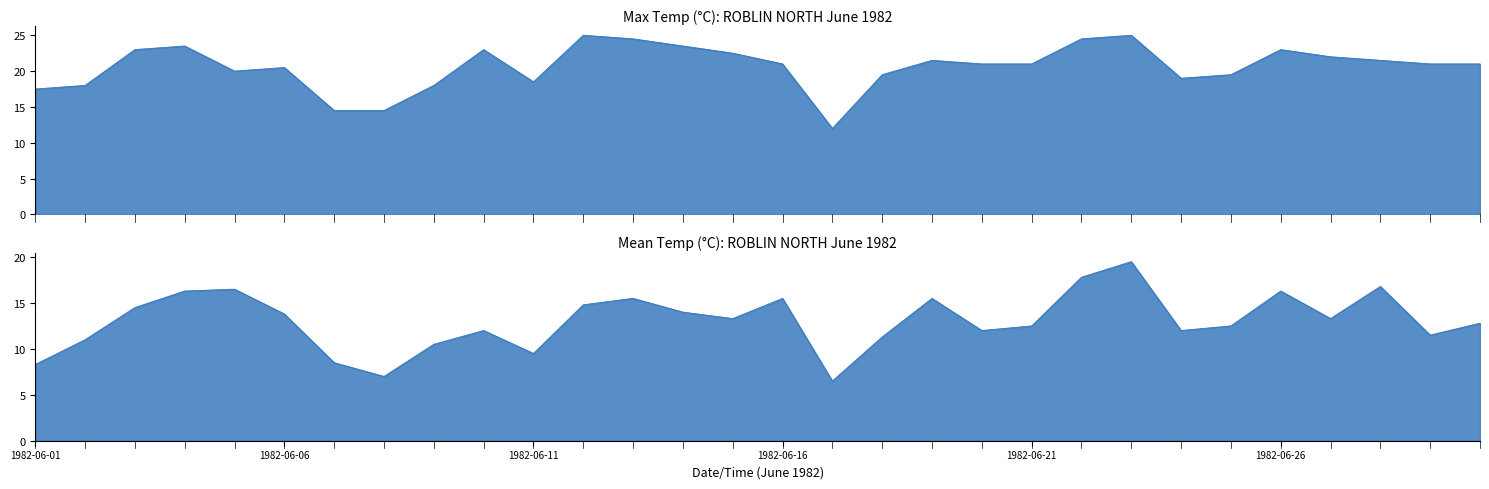

How many lines are shown in the chart?

2